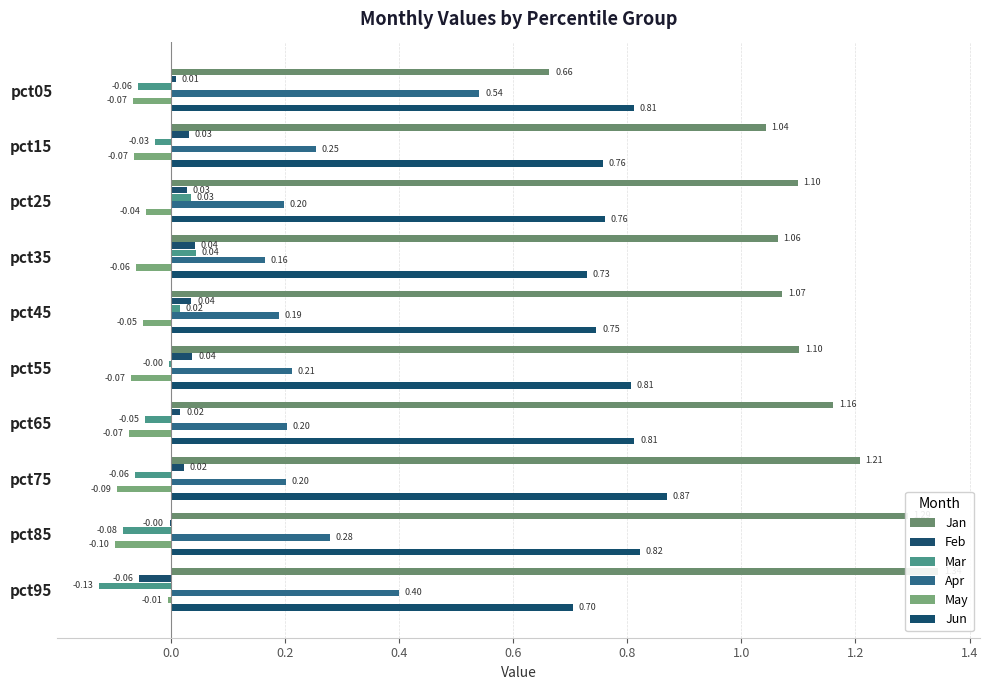

Rank the series at pct05 from highest to lowest value.

Jun, Jan, Apr, Feb, Mar, May